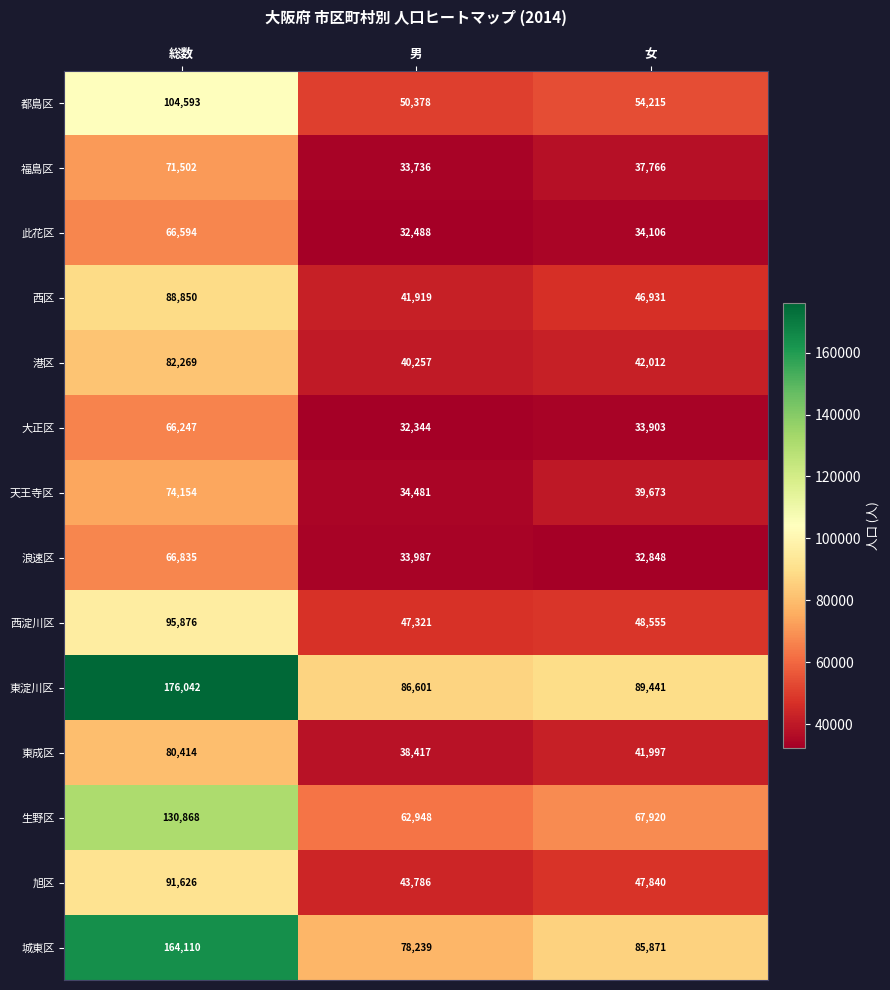

True or false: 此花区 has a value of 46582 at 男.

False